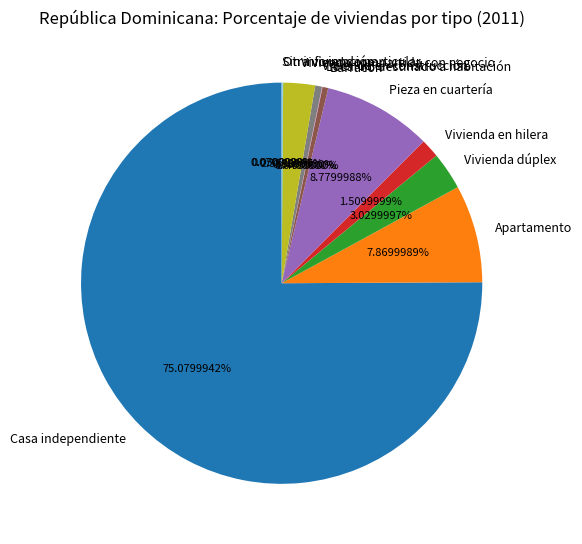

What is the ratio of the value at Vivienda en hilera to the value at Vivienda compartida con negocio?

0.6